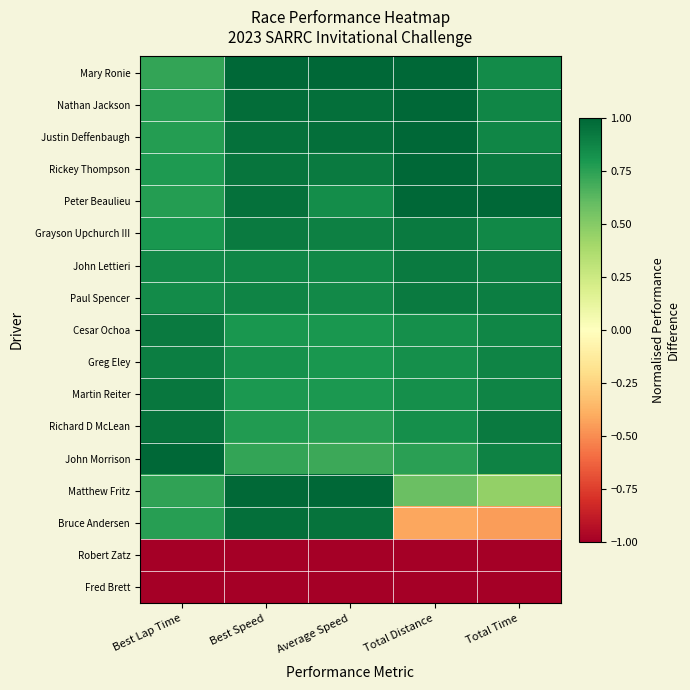

At Total Time, list the series in order from largest to smallest.

Peter Beaulieu, Richard D McLean, Rickey Thompson, Paul Spencer, John Lettieri, John Morrison, Martin Reiter, Greg Eley, Justin Deffenbaugh, Cesar Ochoa, Nathan Jackson, Grayson Upchurch III, Mary Ronie, Matthew Fritz, Bruce Andersen, Robert Zatz, Fred Brett